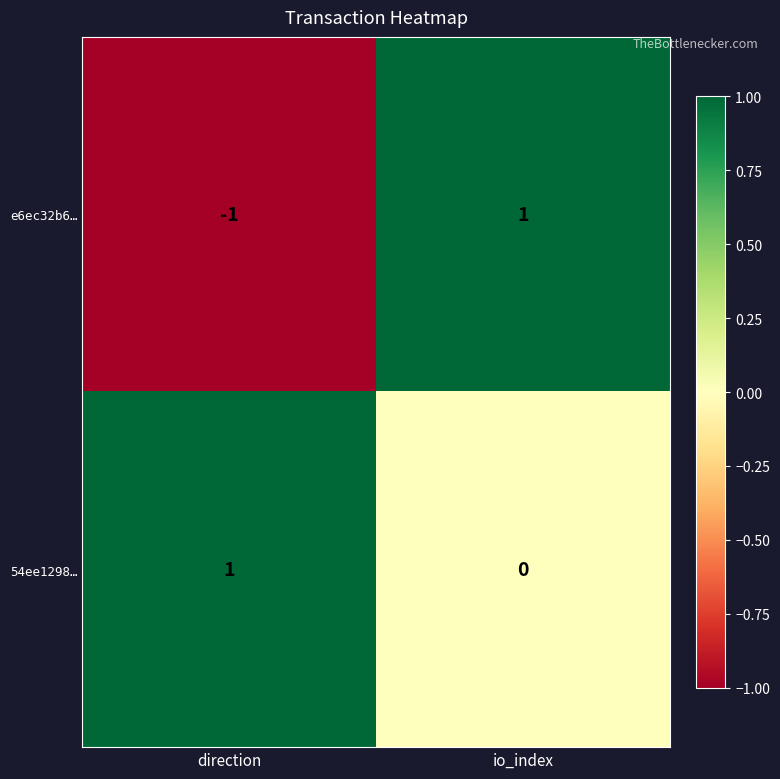

At which label is e6ec32b6… closest to 0?

direction